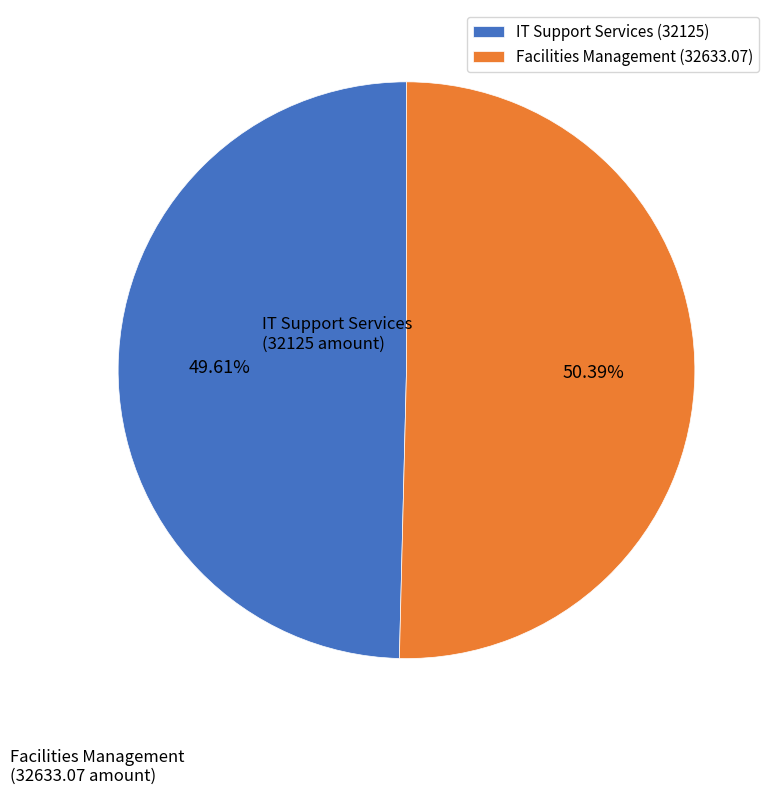

True or false: Facilities Management accounts for 60% of the total.

False